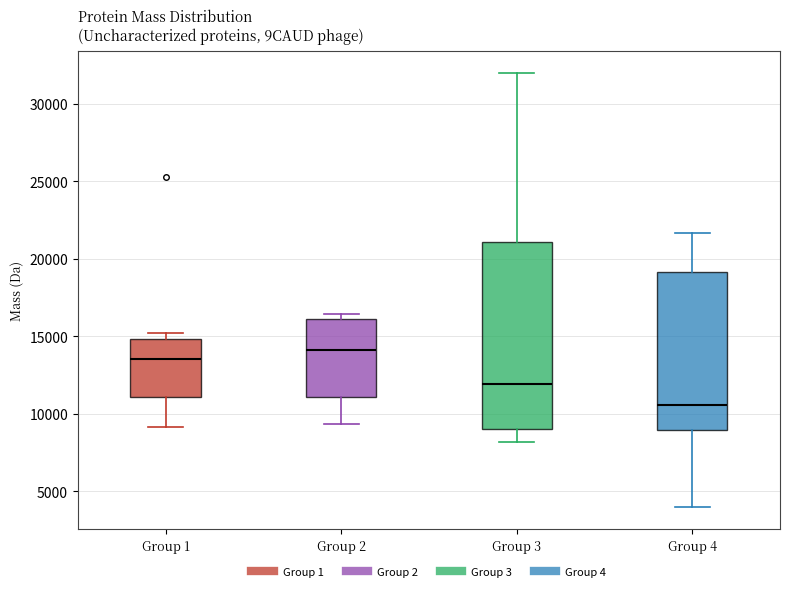

Comparing the boxes themselves (not the whiskers), which one is the tallest?

Group 3